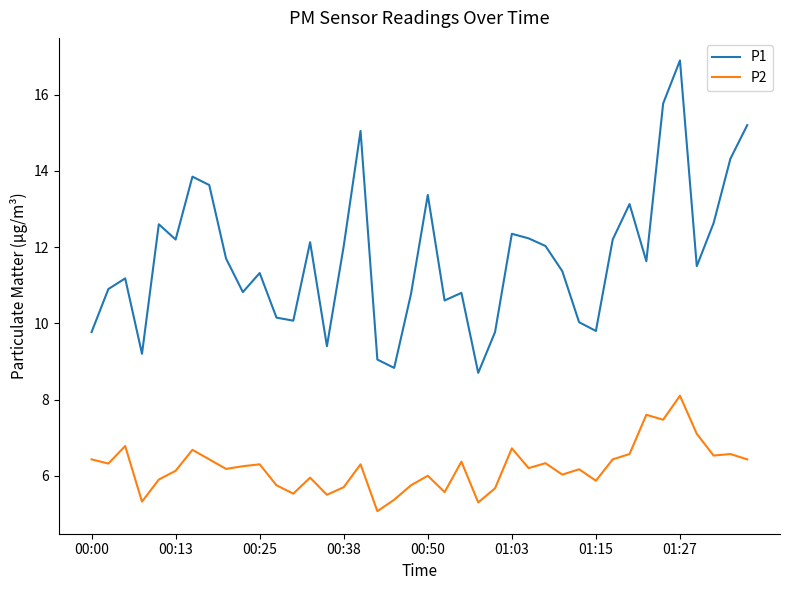

Which series has the largest range (max minus min)?

P1